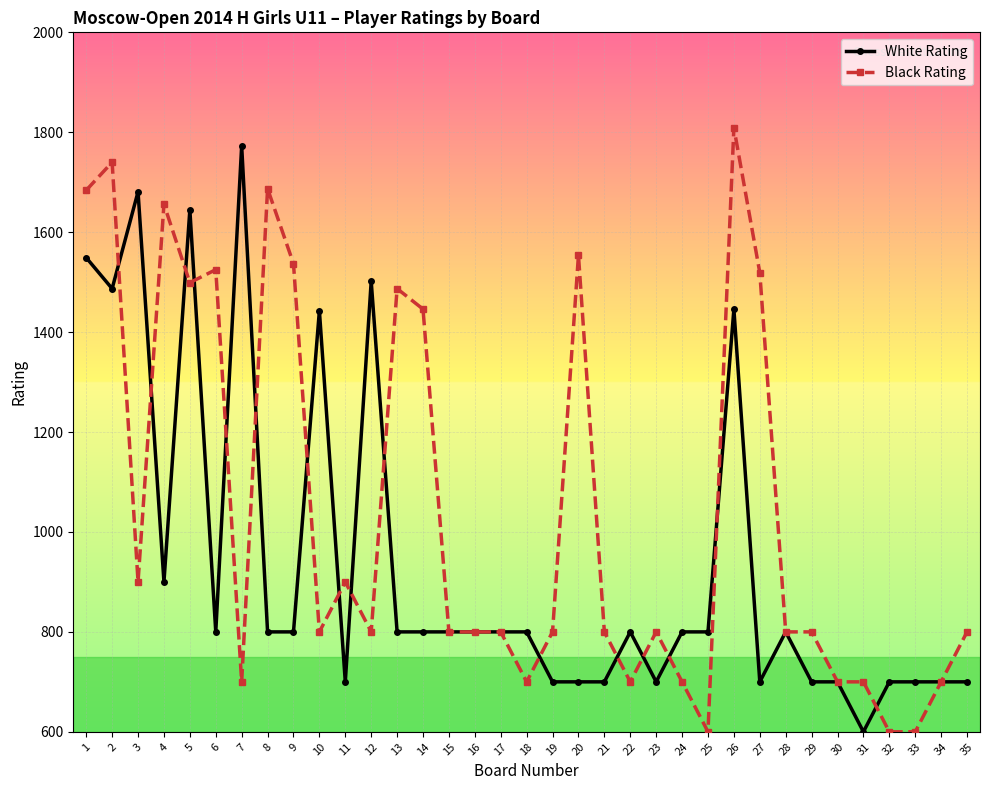

True or false: White Rating has more than 0 points higher than both neighbors.

True